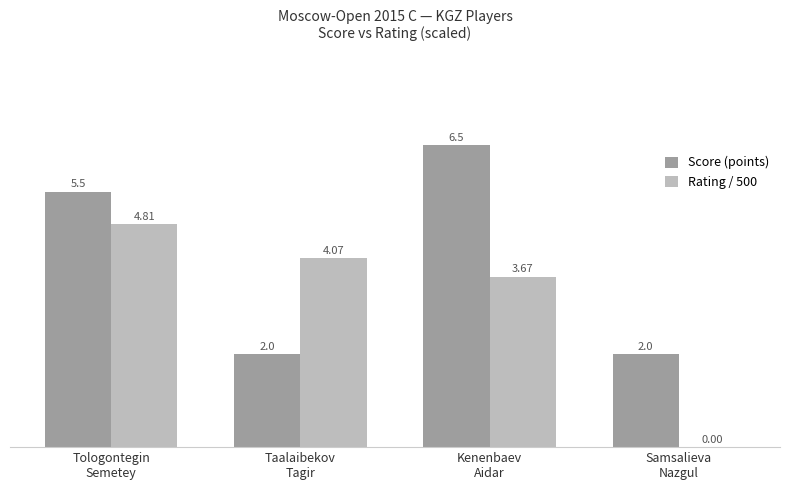

Which series has the largest total across all categories?

Score (points)